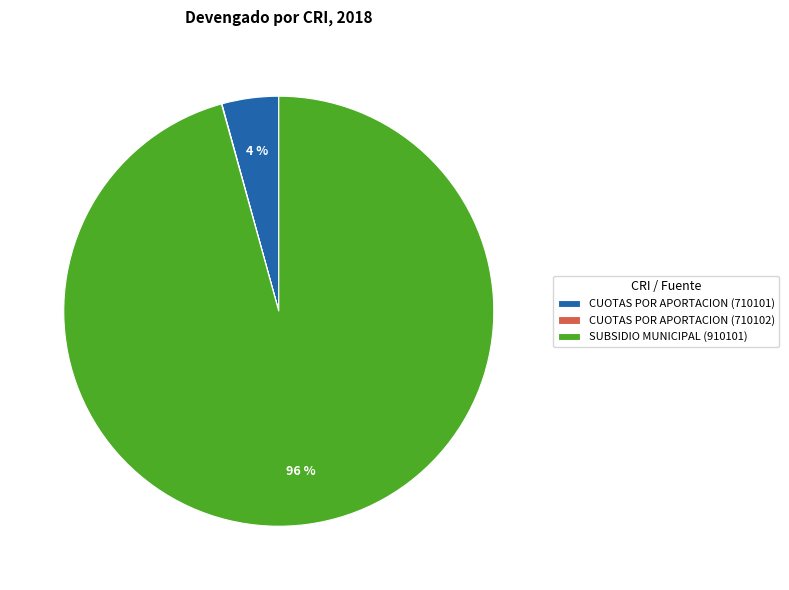

To the nearest percent, what is the average slice percentage?

33%